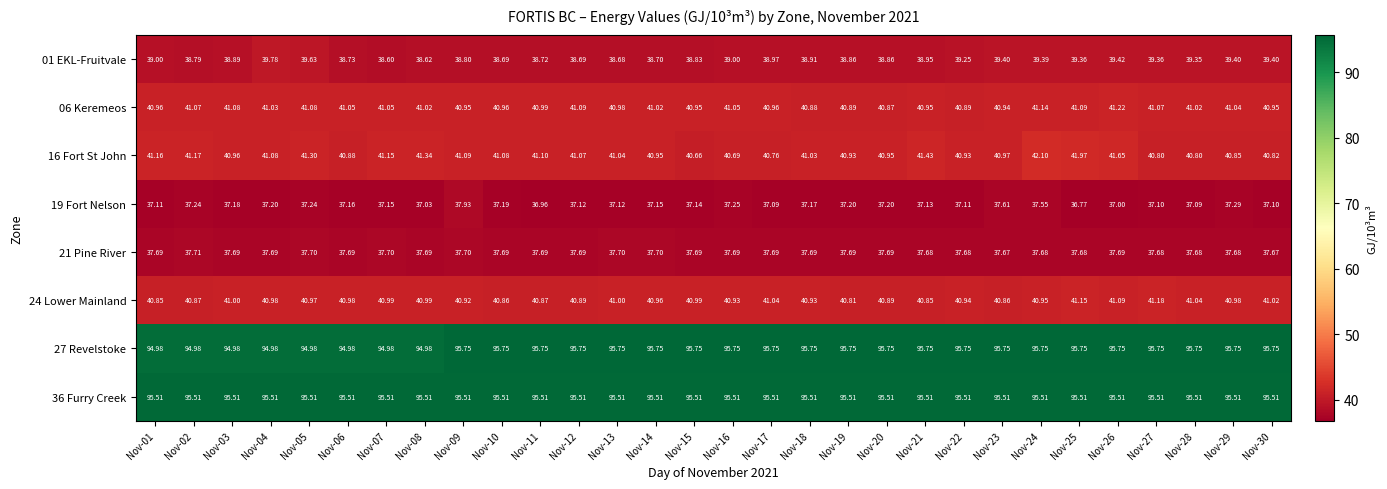

Is the value of 06 Keremeos at Nov-12 greater than the value of 19 Fort Nelson at Nov-21?

Yes